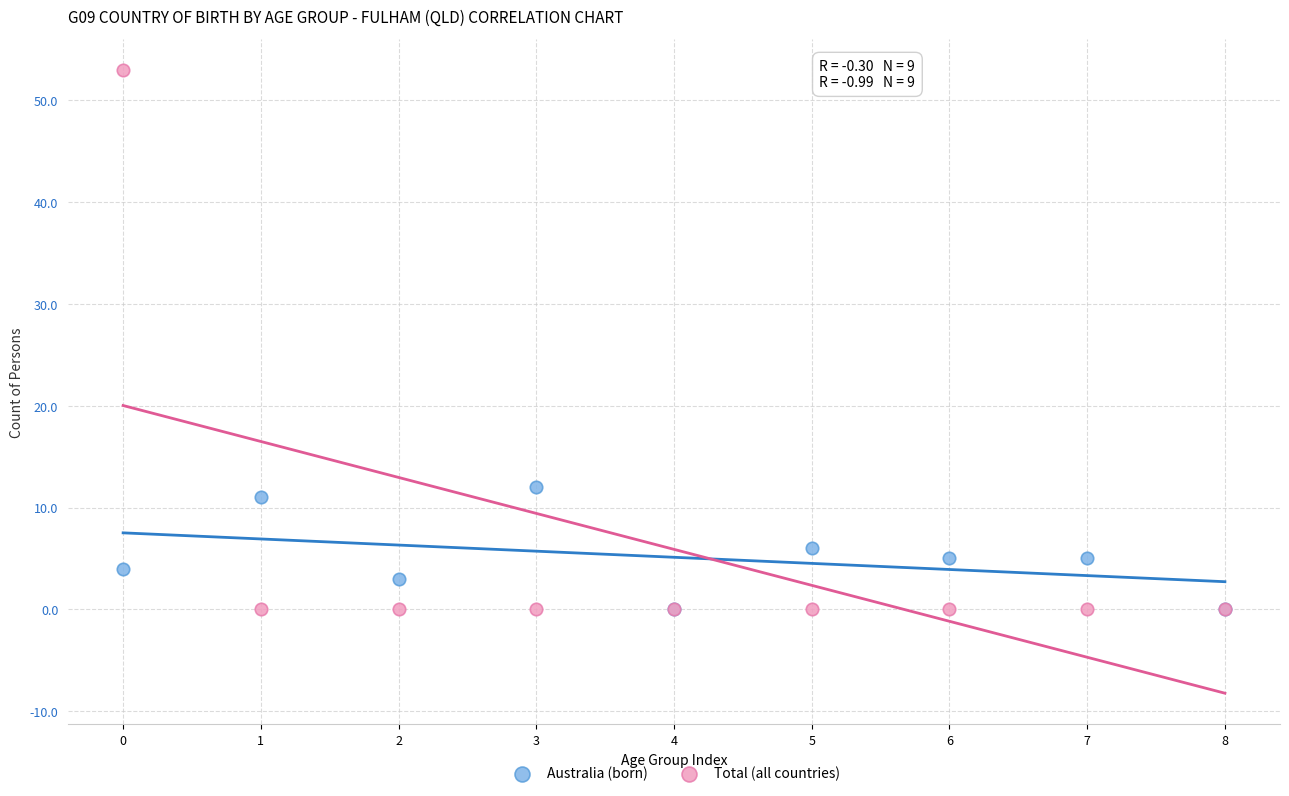

Which series reaches the maximum Y coordinate?

Total (all countries)